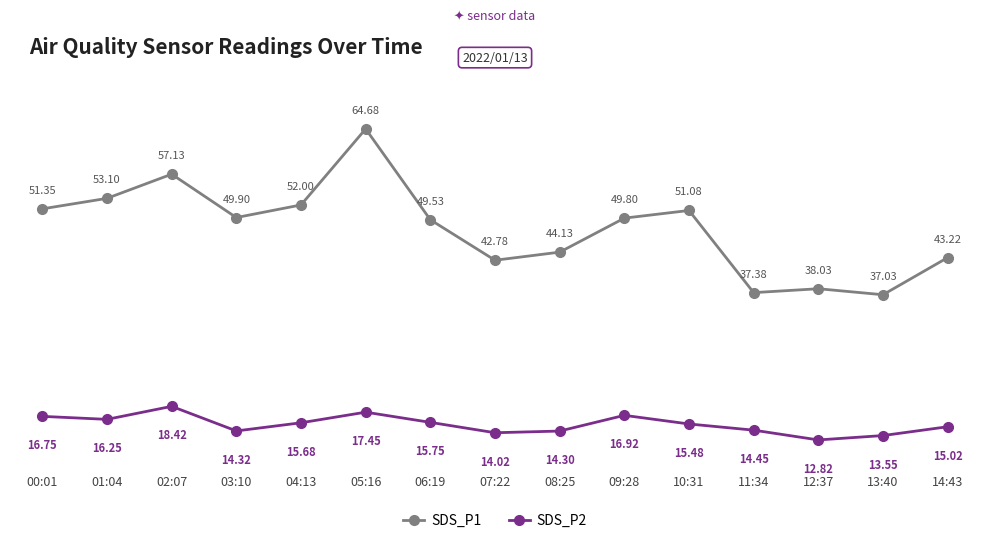

What is the sum of the SDS_P2 values at 04:13 and 00:01?

32.4